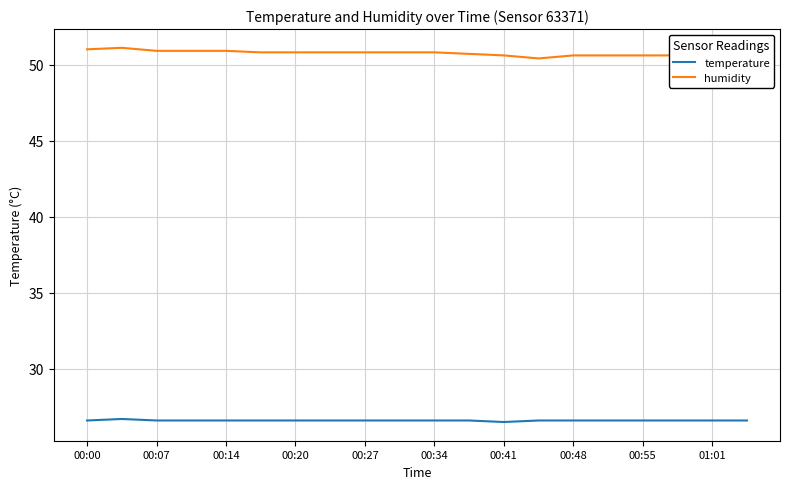

What is the smallest value displayed?

26.5